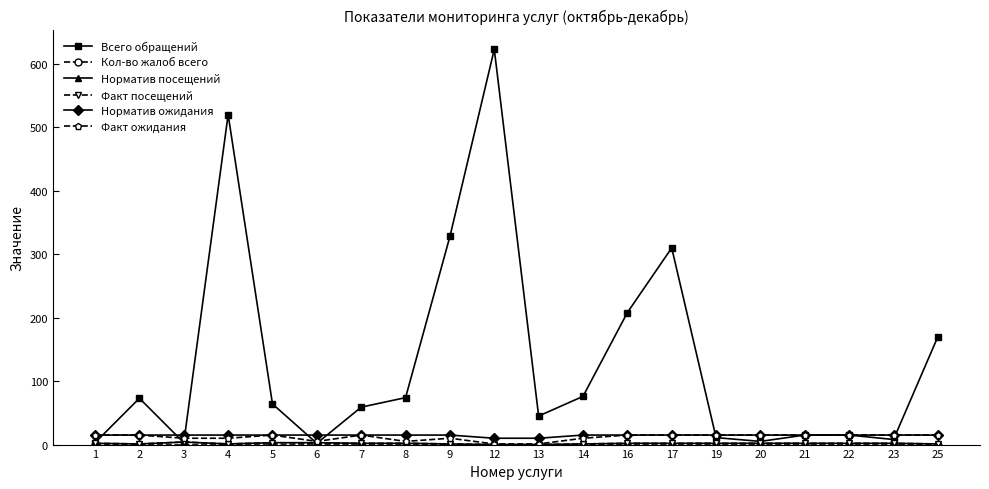

True or false: Всего обращений has a value of 50 at 14.

False